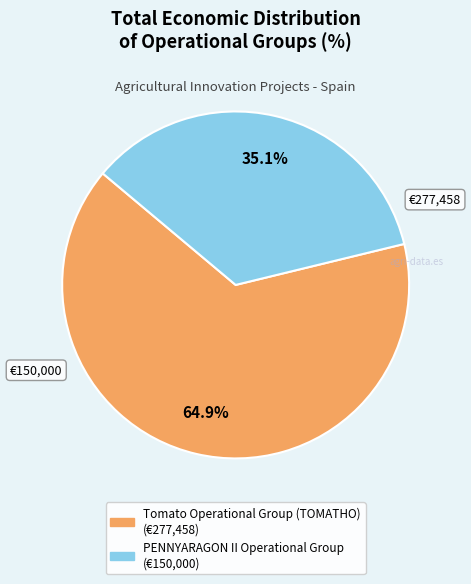

What is the largest slice in the pie chart?

Tomato Operational Group (TOMATHO)